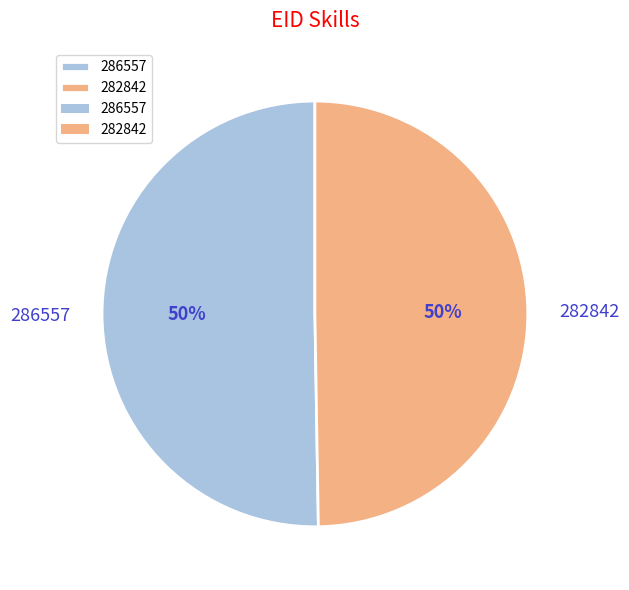

Which category has the biggest portion of the pie?

286557